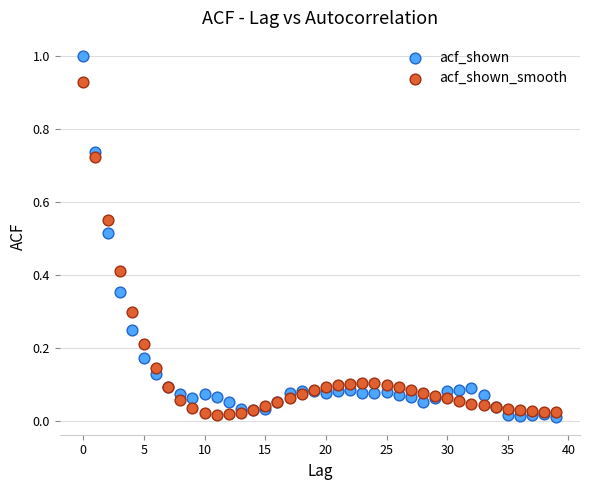

Which series reaches the maximum Y coordinate?

acf_shown